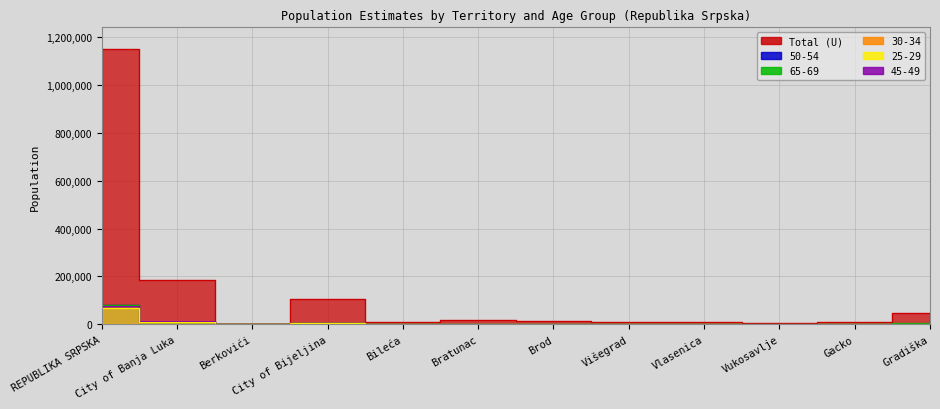

True or false: 45-49 and Total (U) intersect in this chart.

False